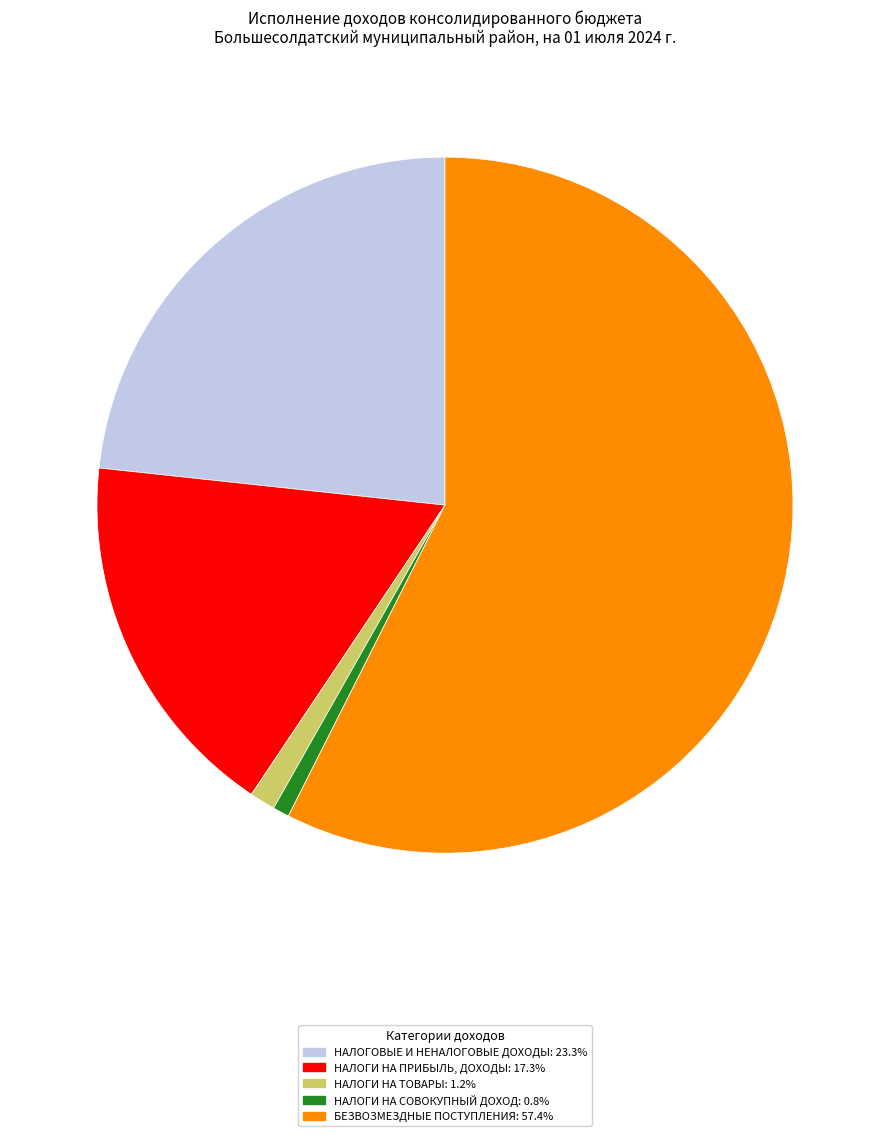

Is there any slice that represents more than half of the pie?

Yes